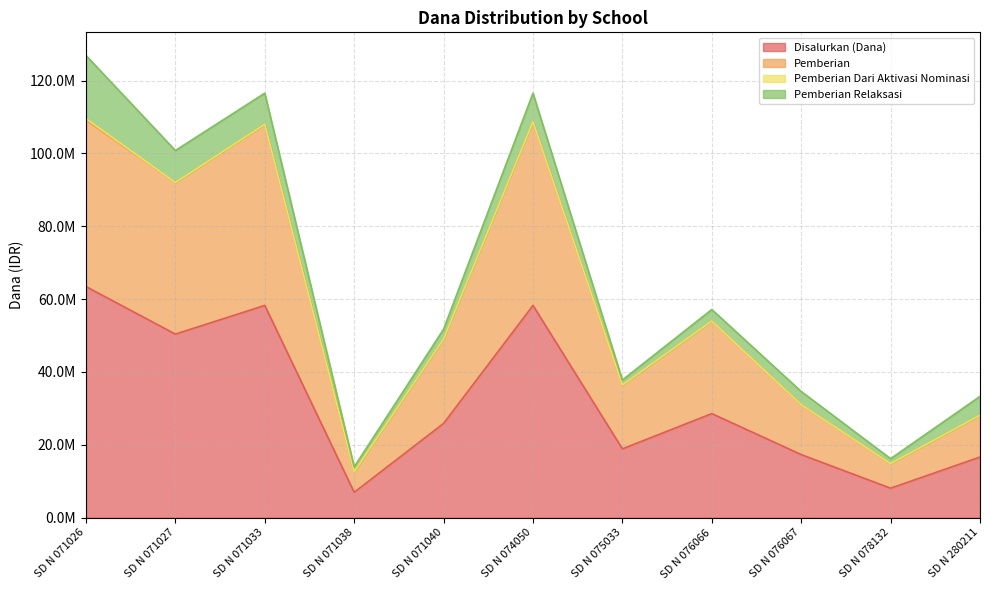

What is the value of the Disalurkan (Dana) point at the 1st from the left?

63450000